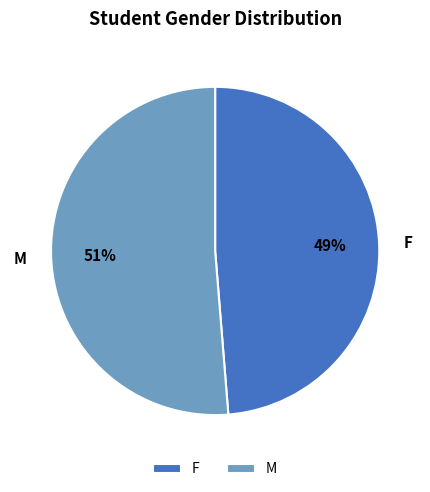

Which category has the biggest portion of the pie?

M